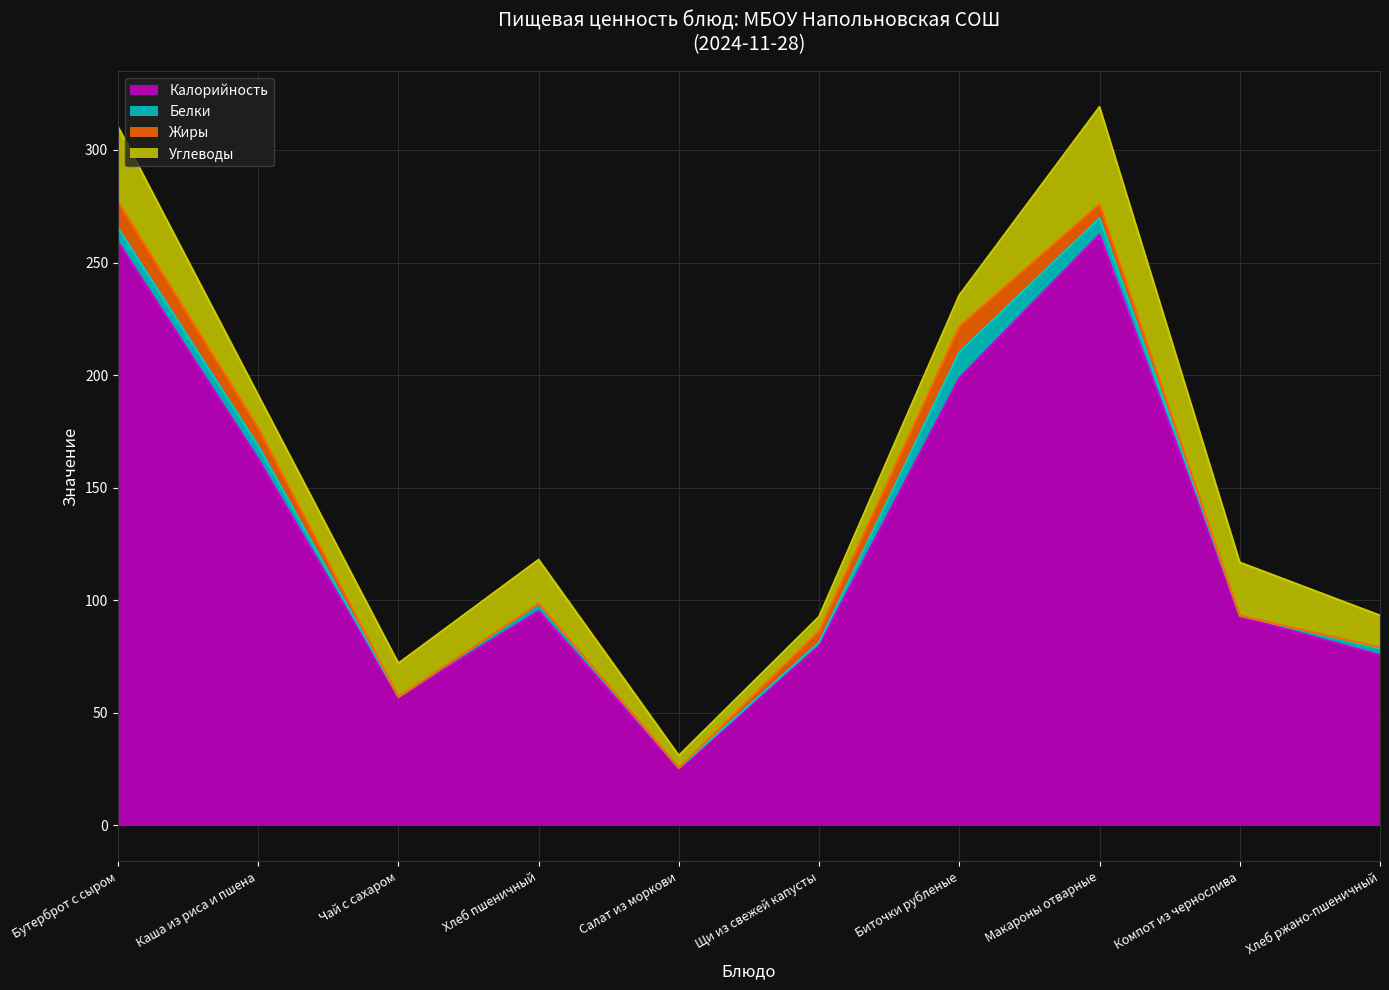

List the labels in order of Углеводы value, largest first.

Макароны отварные, Бутерброт с сыром, Компот из чернослива, Хлеб пшеничный, Чай с сахаром, Каша из риса и пшена, Хлеб ржано-пшеничный, Биточки рубленые, Щи из свежей капусты, Салат из моркови